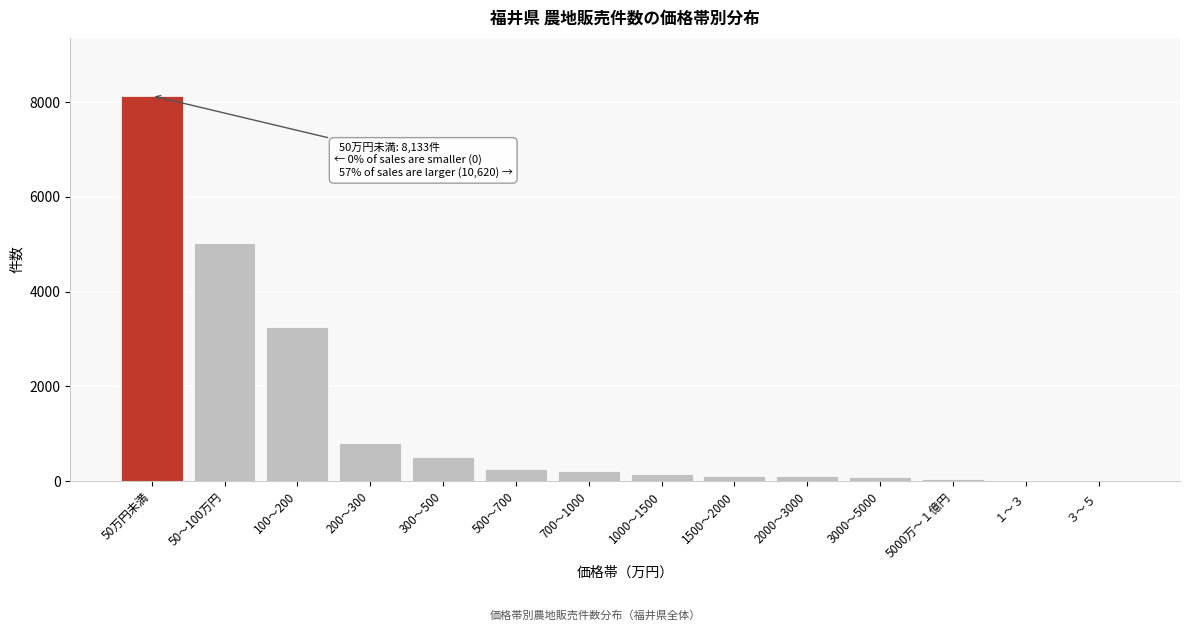

The chart shows a value of 93 at 3000～5000. True or false?

True